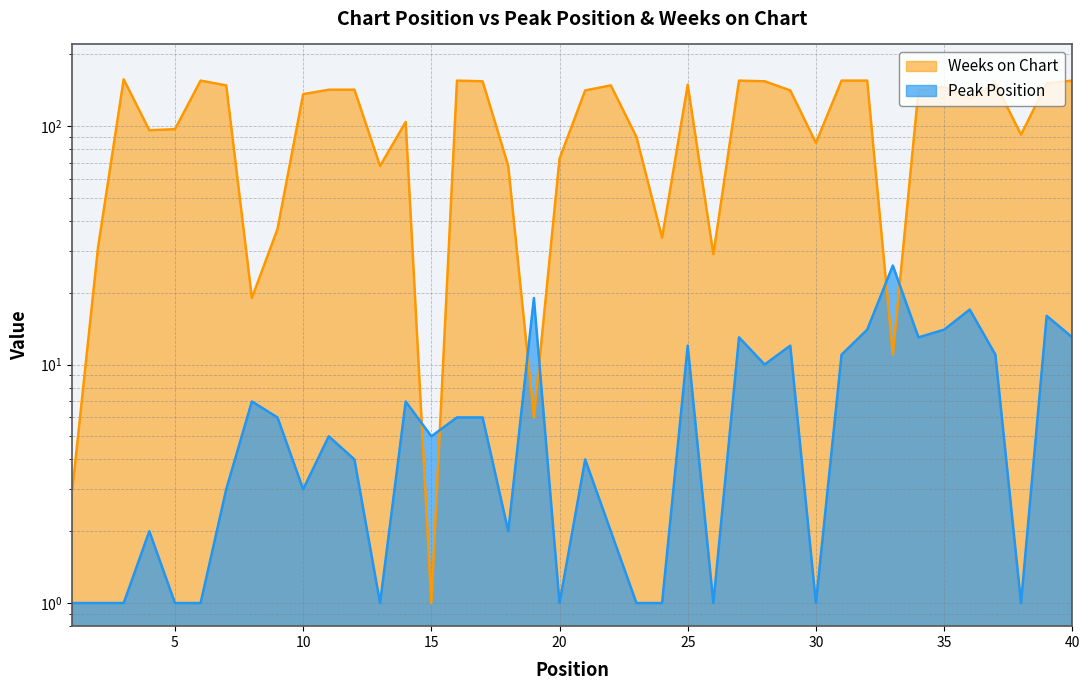

Which category has the highest value in the Peak Position series?

33